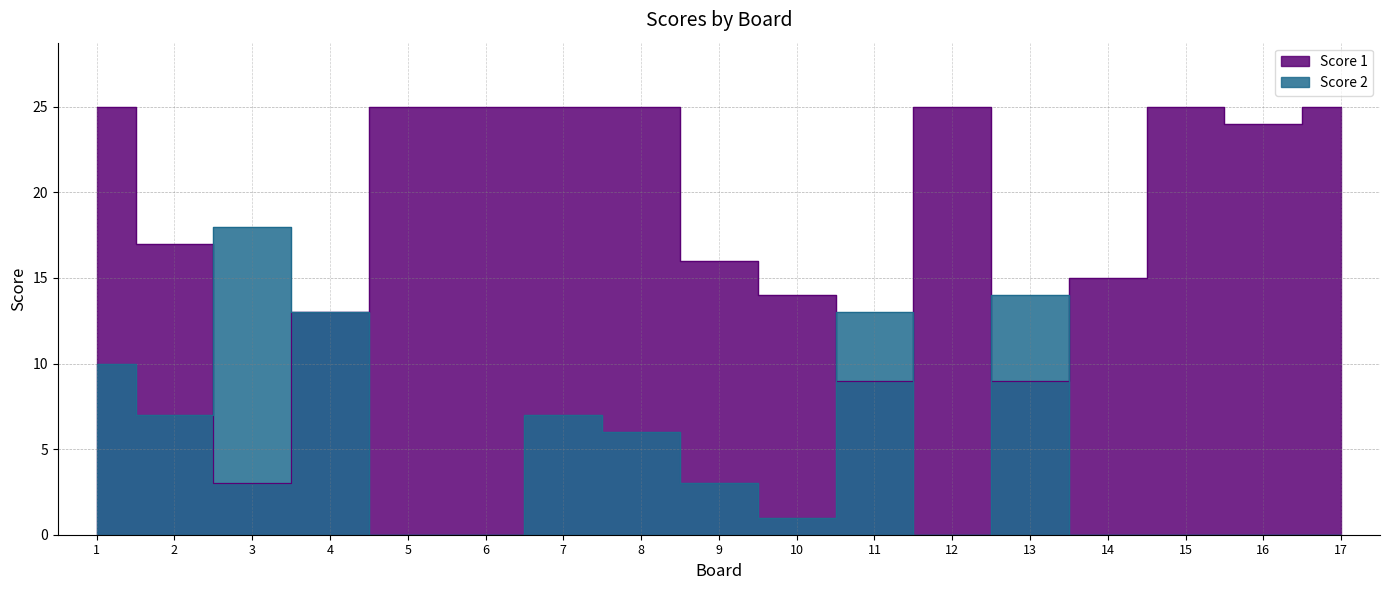

What is the difference between the Score 1 values at 16 and 14?

9